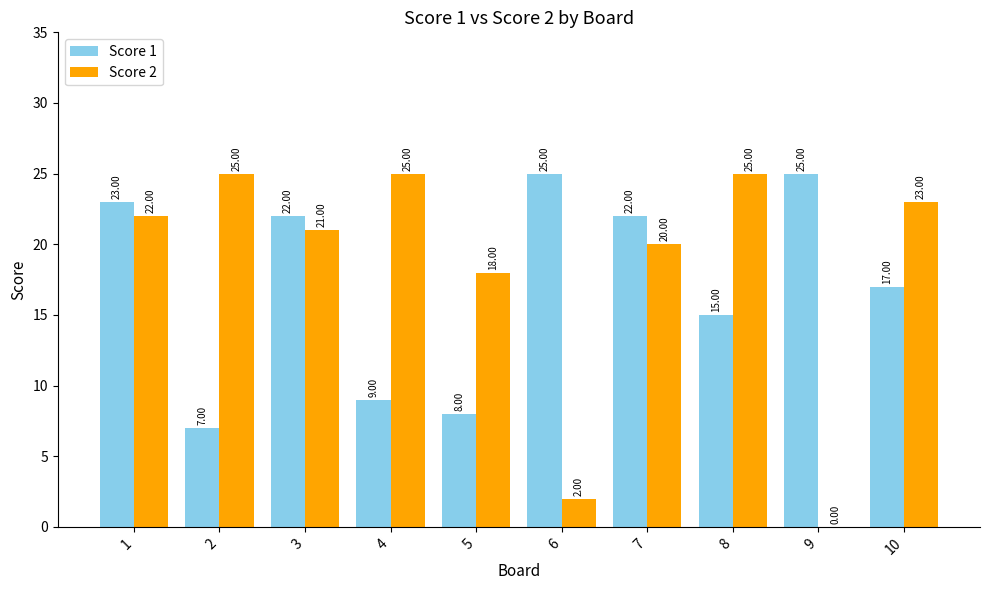

What is the sum of the Score 1 values at 8 and 1?

38